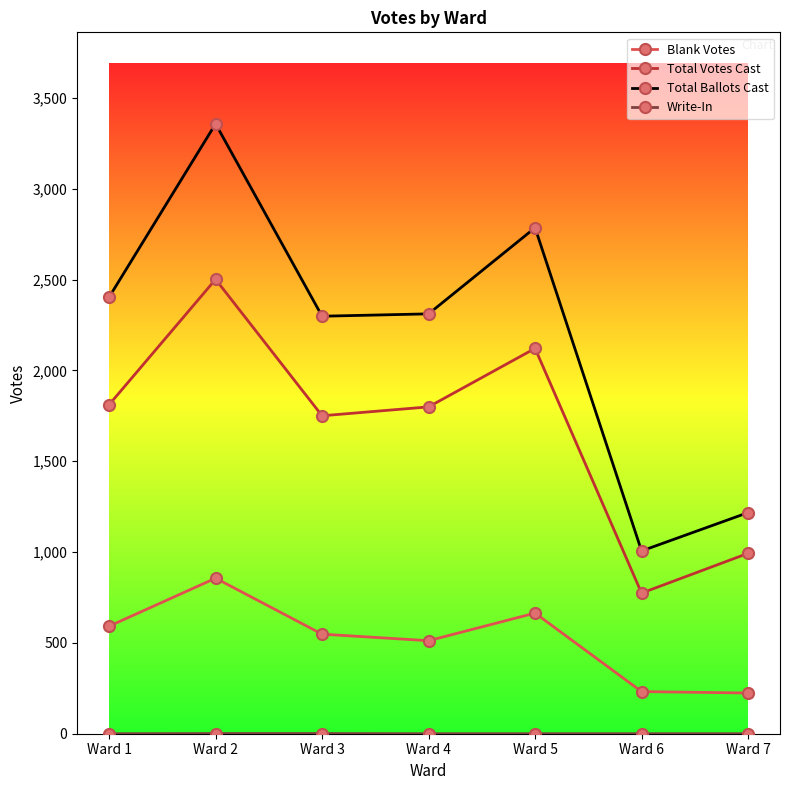

Where is Total Votes Cast nearest to the value 1637?

Ward 3